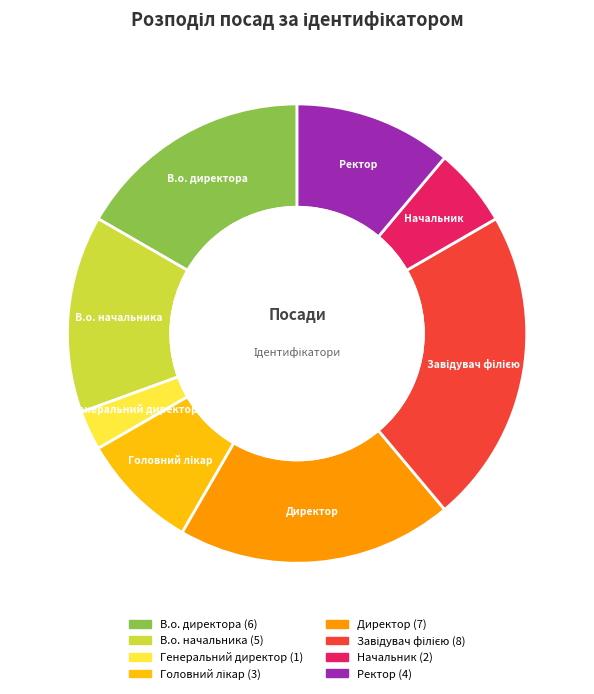

Which category has the smallest portion of the pie?

Генеральний директор